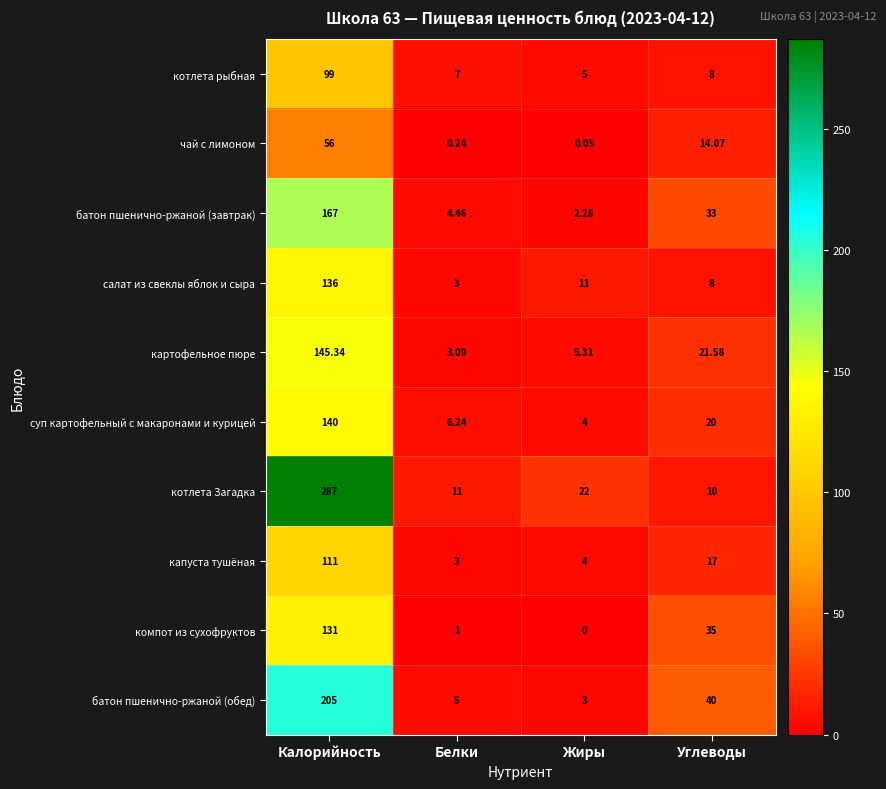

Count the number of data series in this chart.

10